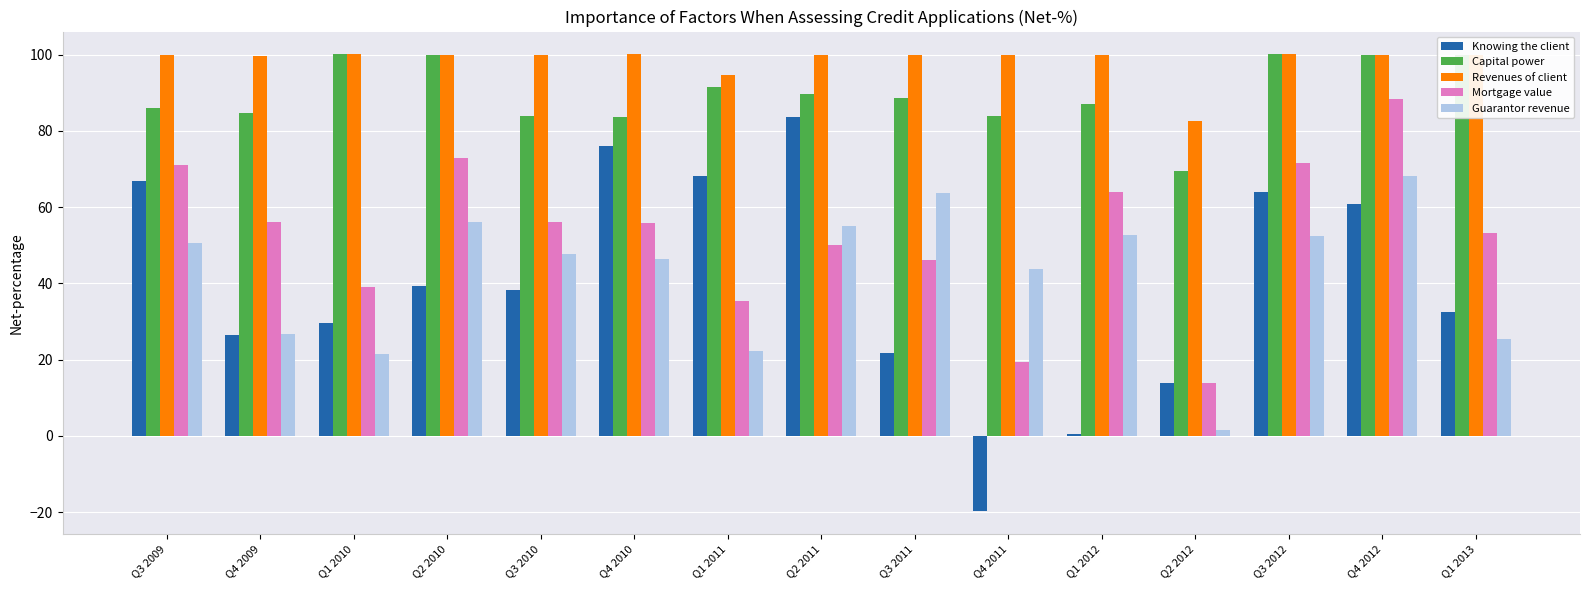

What position from the left is Q3 2012?

13